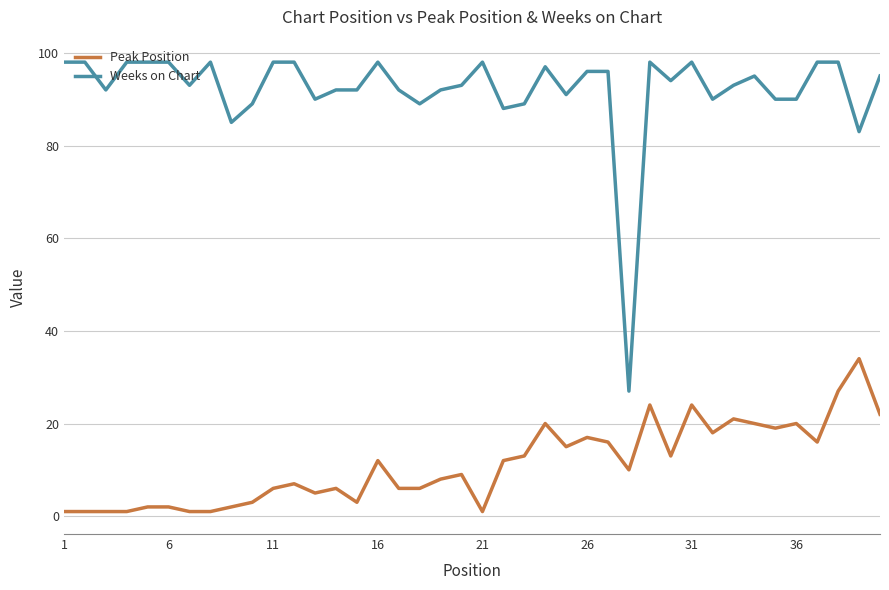

What is the difference between the maximum and minimum values in the Weeks on Chart series?

71